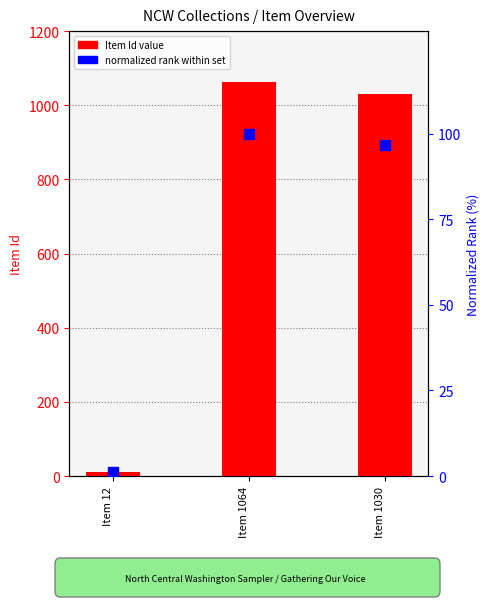

What are all the series names shown in the legend?

Item Id, normalized rank